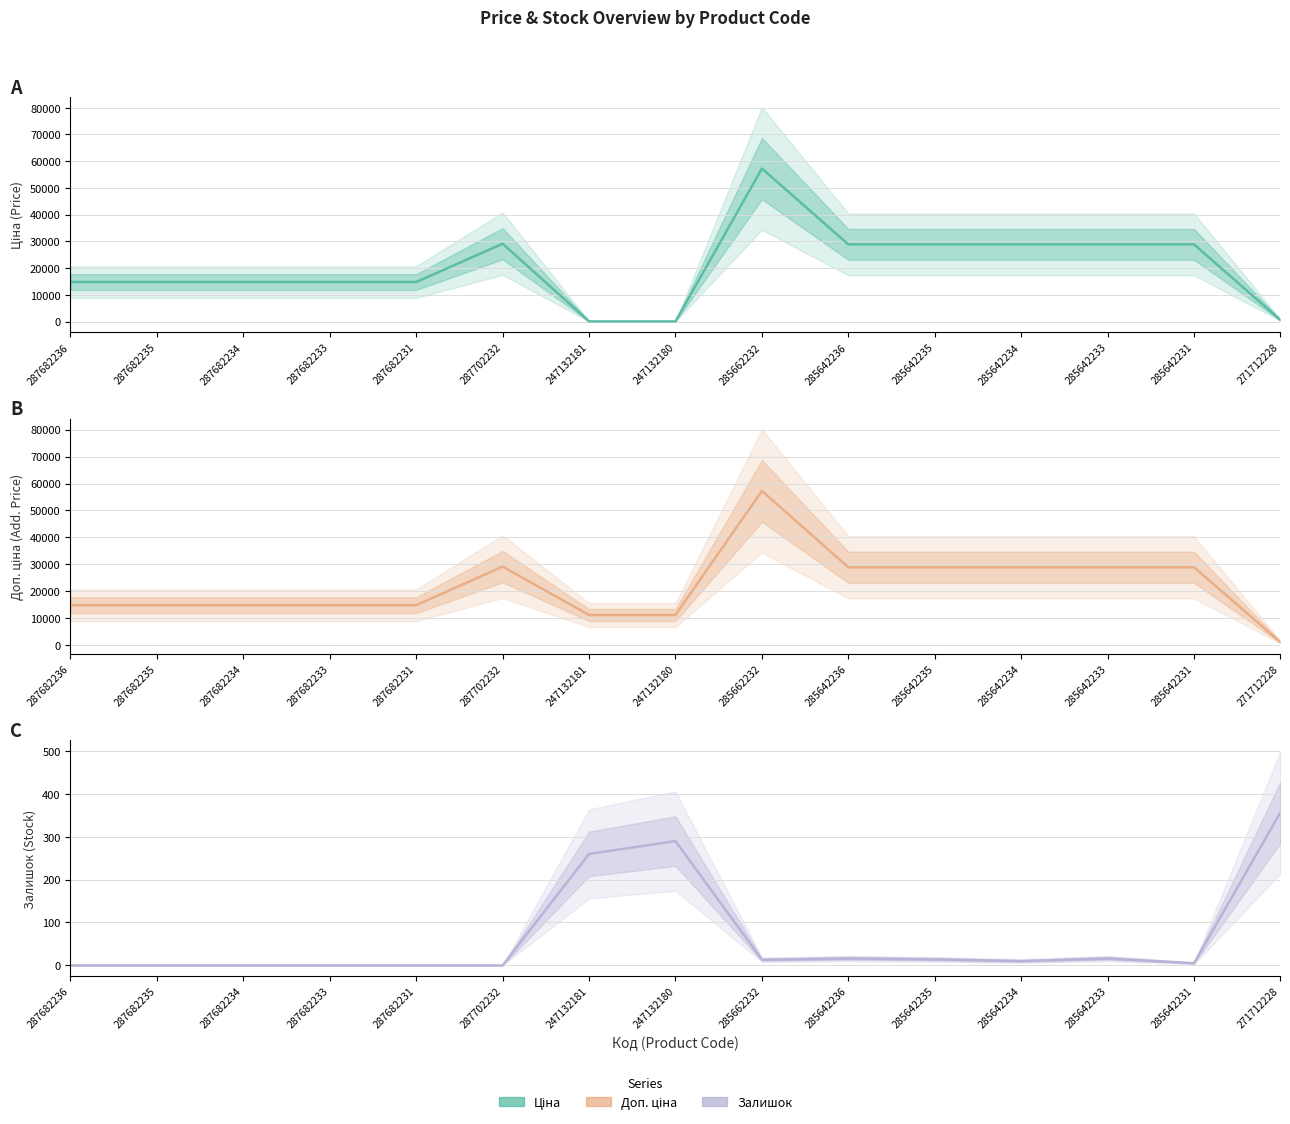

Is it true that Ціна equals 28901.7 at 285642235?

True